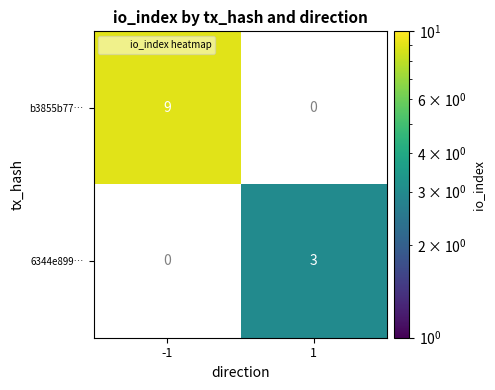

Rank the series at -1 from highest to lowest value.

b3855b77…, 6344e899…